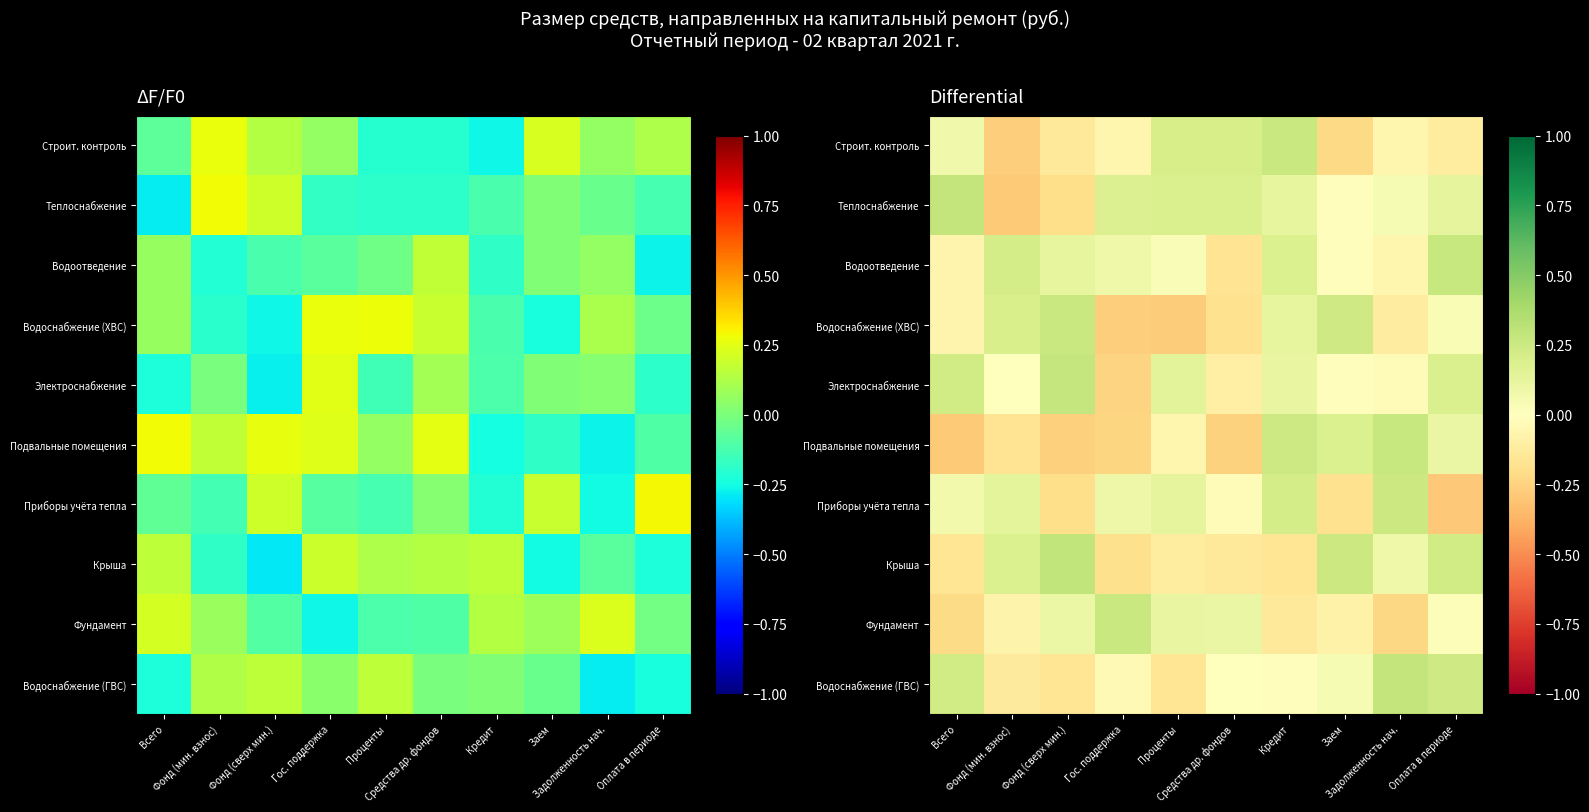

How many values in the Крыша series exceed 0?

5